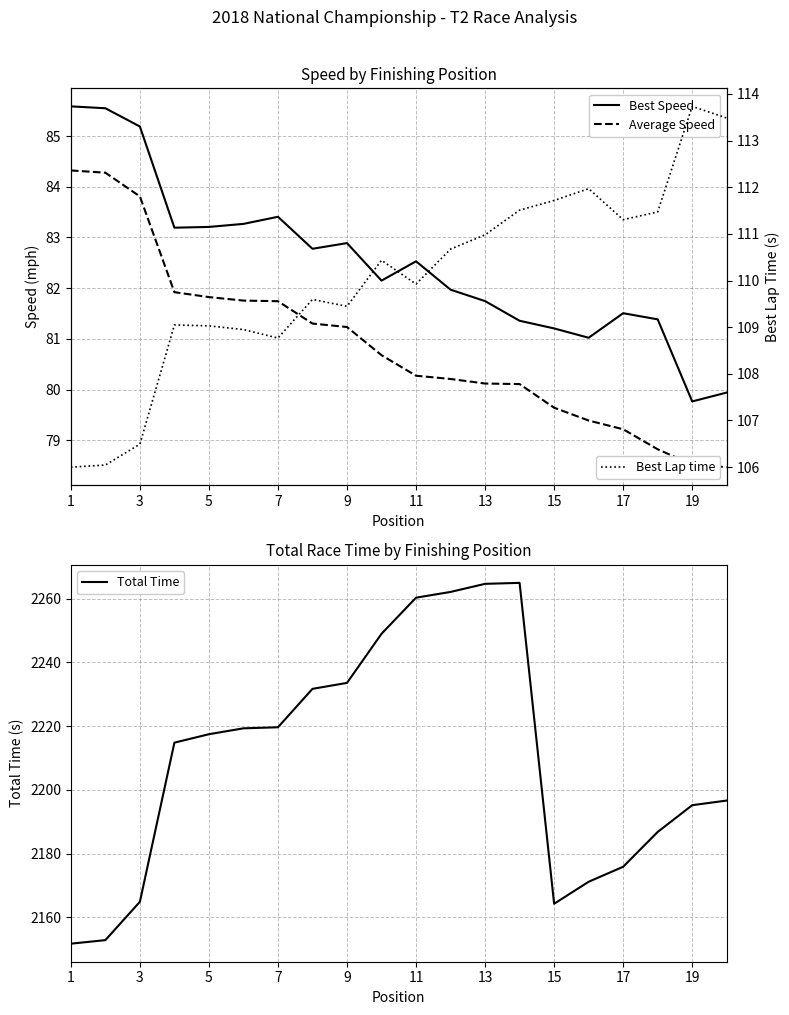

True or false: Best Lap time and Best Speed intersect in this chart.

False